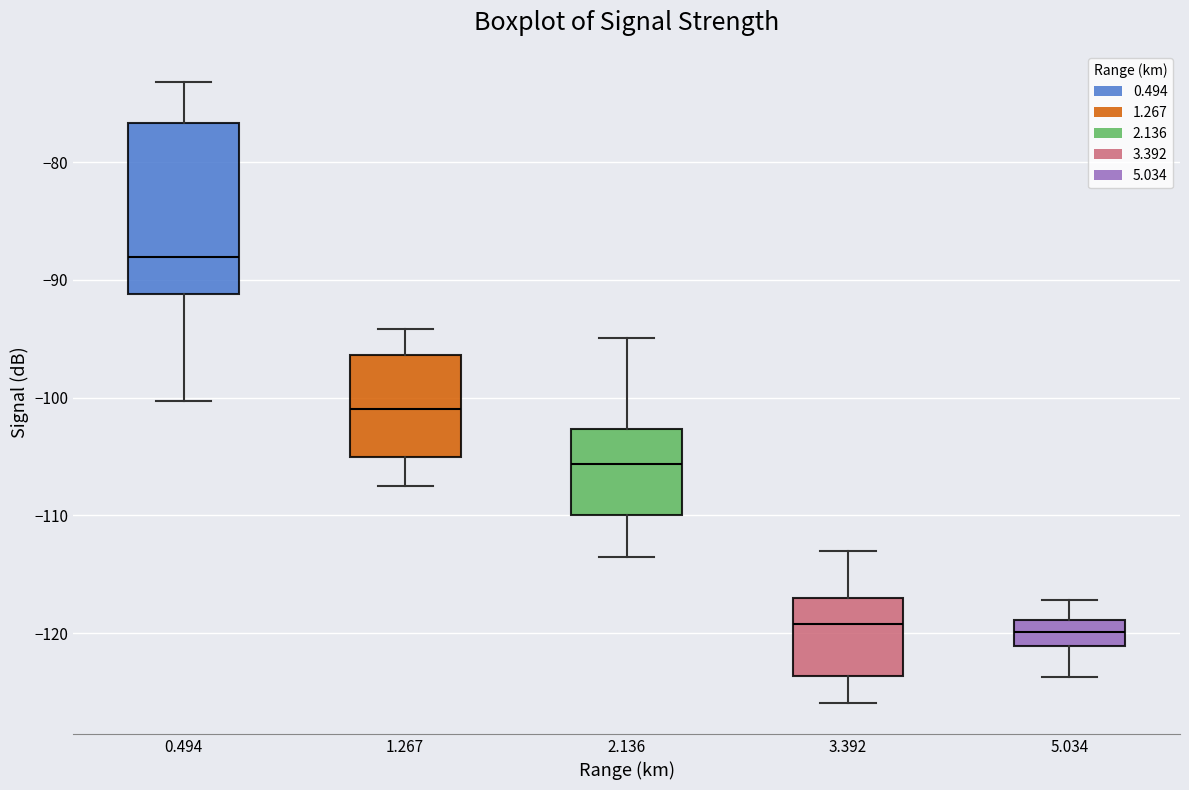

Where does the upper whisker of the box at x = 0.494 end on the y-axis? The values are not printed on the chart, so give them approximately, as read against the axis.

-73